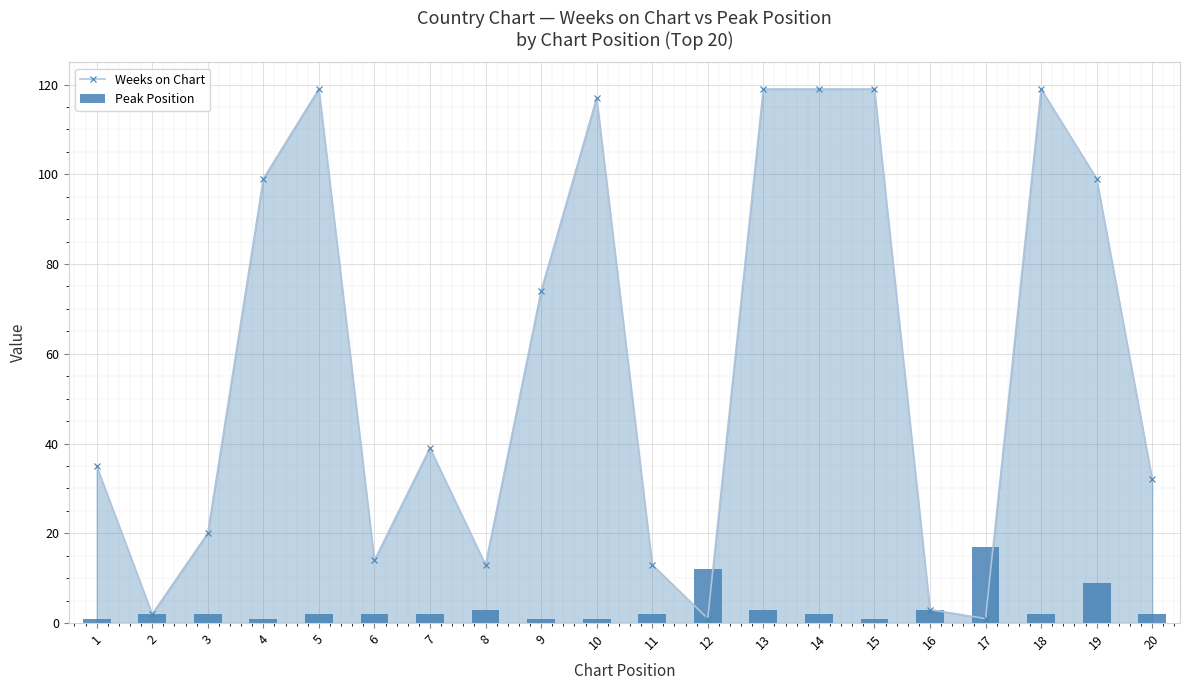

What is the maximum value for Weeks on Chart?

119